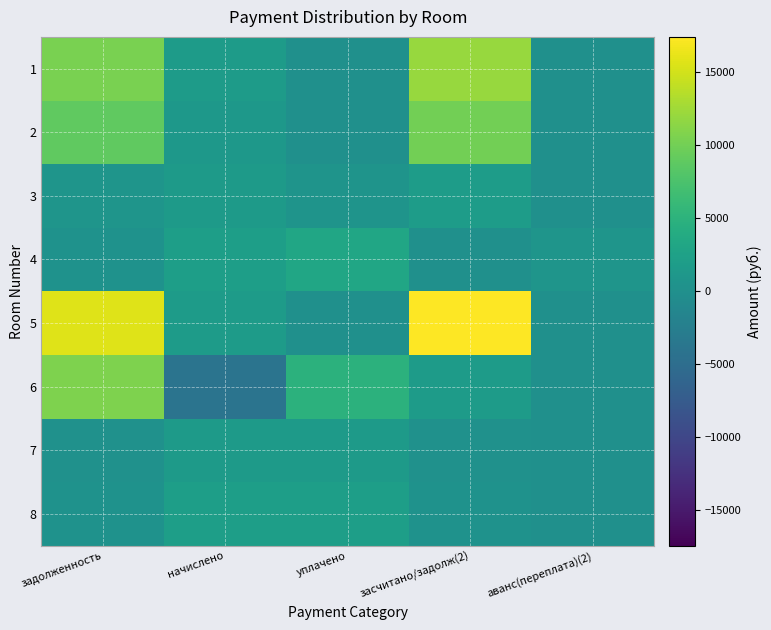

Reading right to left, what are all the values shown in this chart?

1: аванс(переплата)(2)=0.0	засчитано/задолж(2)=12123.3	уплачено=0.0	начислено=1653.4	задолженность=10470.0
2: аванс(переплата)(2)=0.0	засчитано/задолж(2)=10014.1	уплачено=0.0	начислено=1091.3	задолженность=8922.8
3: аванс(переплата)(2)=0.0	засчитано/задолж(2)=1785.5	уплачено=568.0	начислено=1619.3	задолженность=734.1
4: аванс(переплата)(2)=709.0	засчитано/задолж(2)=0.0	уплачено=3177.3	начислено=2116.0	задолженность=352.3
5: аванс(переплата)(2)=0.0	засчитано/задолж(2)=17440.6	уплачено=0.0	начислено=1653.4	задолженность=15787.2
6: аванс(переплата)(2)=0.0	засчитано/задолж(2)=1688.2	уплачено=4984.4	начислено=-4062.3	задолженность=10735.0
7: аванс(переплата)(2)=0.0	засчитано/задолж(2)=269.1	уплачено=1619.6	начислено=1619.3	задолженность=269.4
8: аванс(переплата)(2)=0.0	засчитано/задолж(2)=347.8	уплачено=2088.7	начислено=2088.8	задолженность=347.7